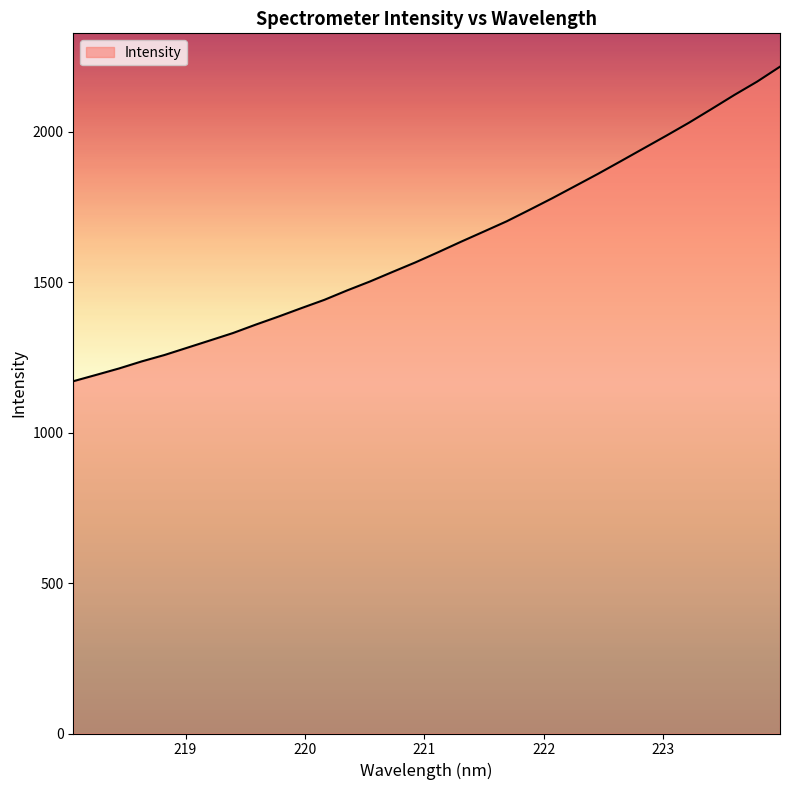

What is the average value?

1621.8